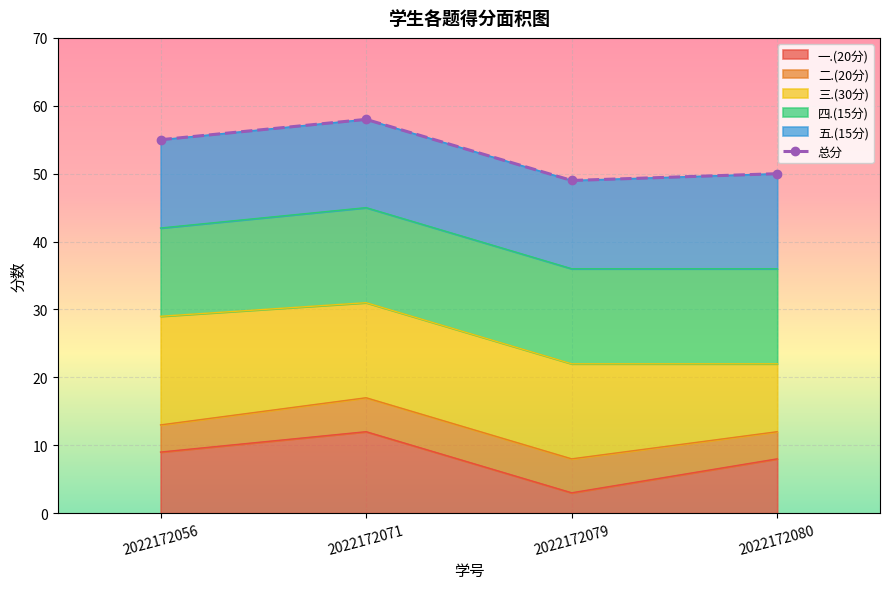

What is the maximum value shown in the chart?

58